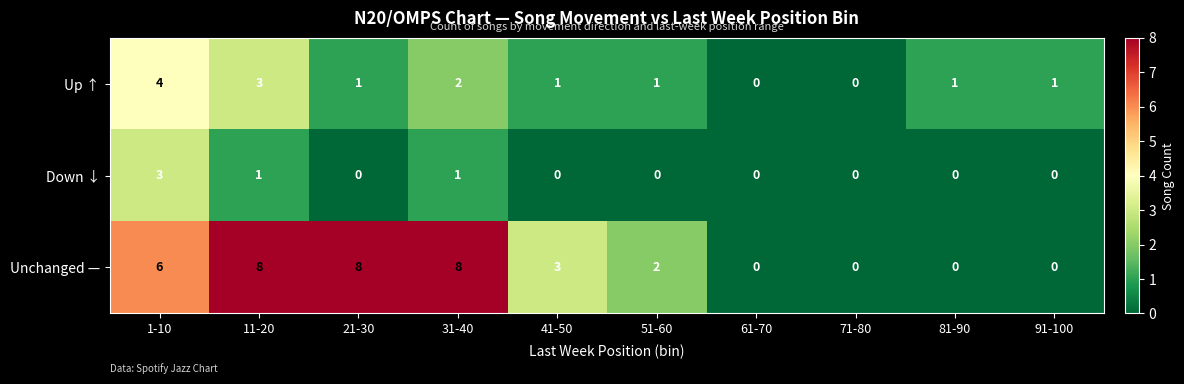

Which series changed the most between 31-40 and 71-80?

Unchanged —